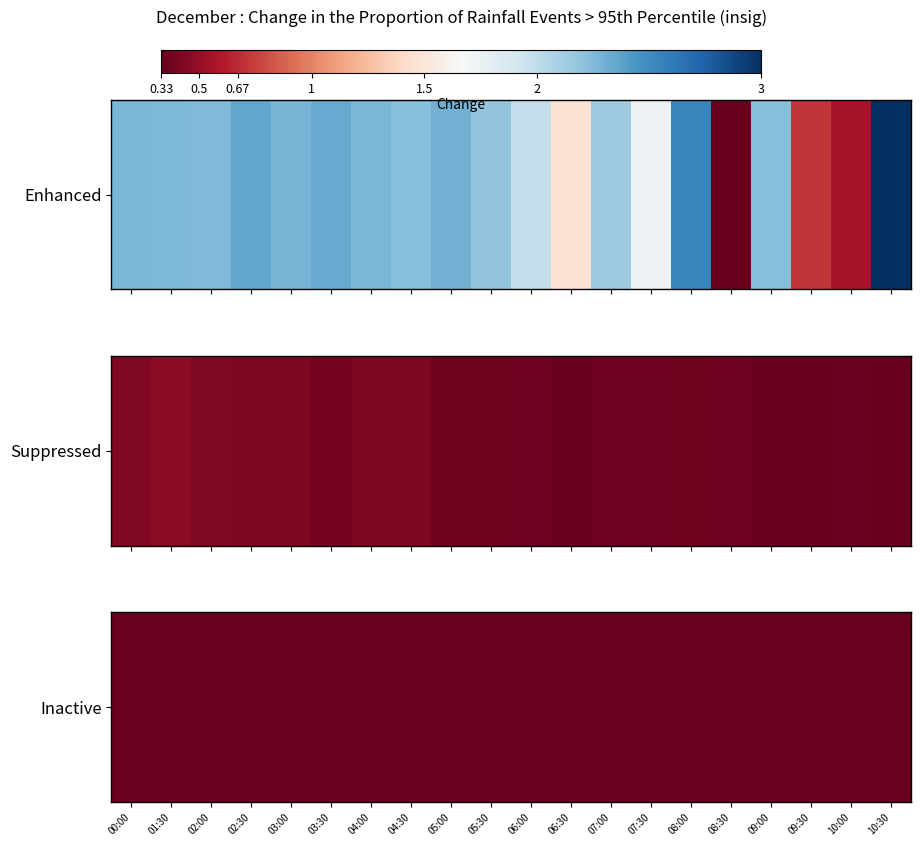

How many categories are shown in the chart?

20